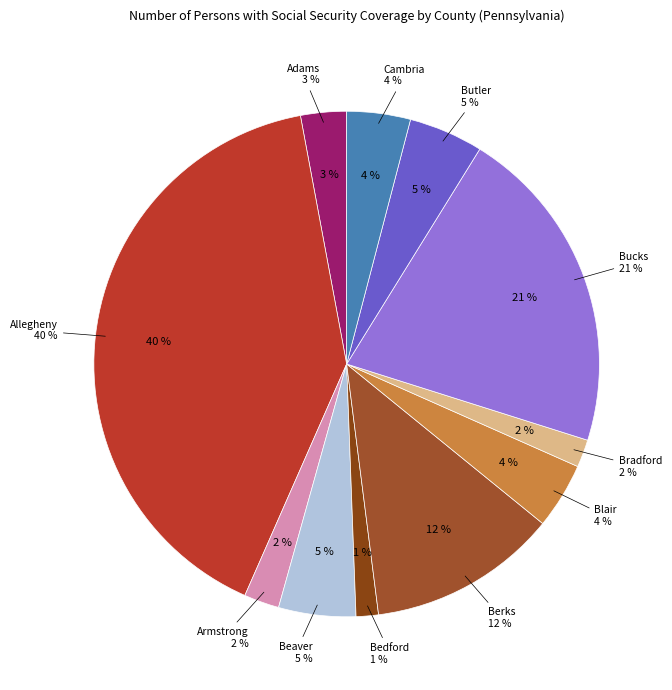

How many slices are in this pie chart?

11